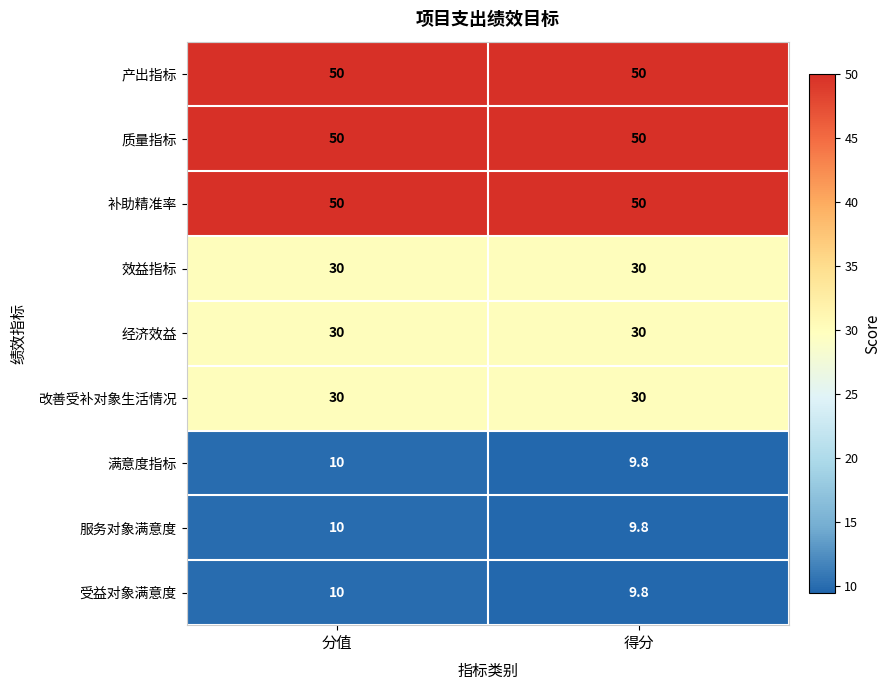

Is the value of 受益对象满意度 at 分值 greater than the value of 经济效益 at 分值?

No